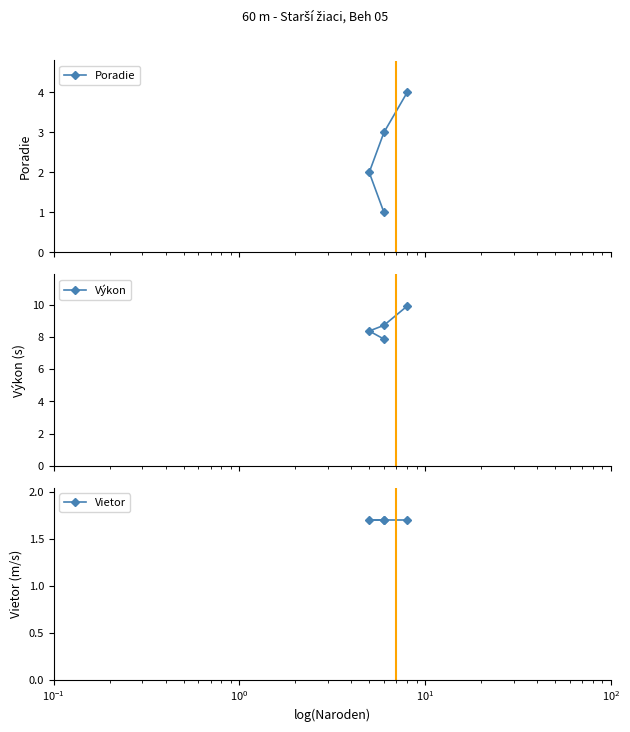

Which series has the largest total across all categories?

Výkon